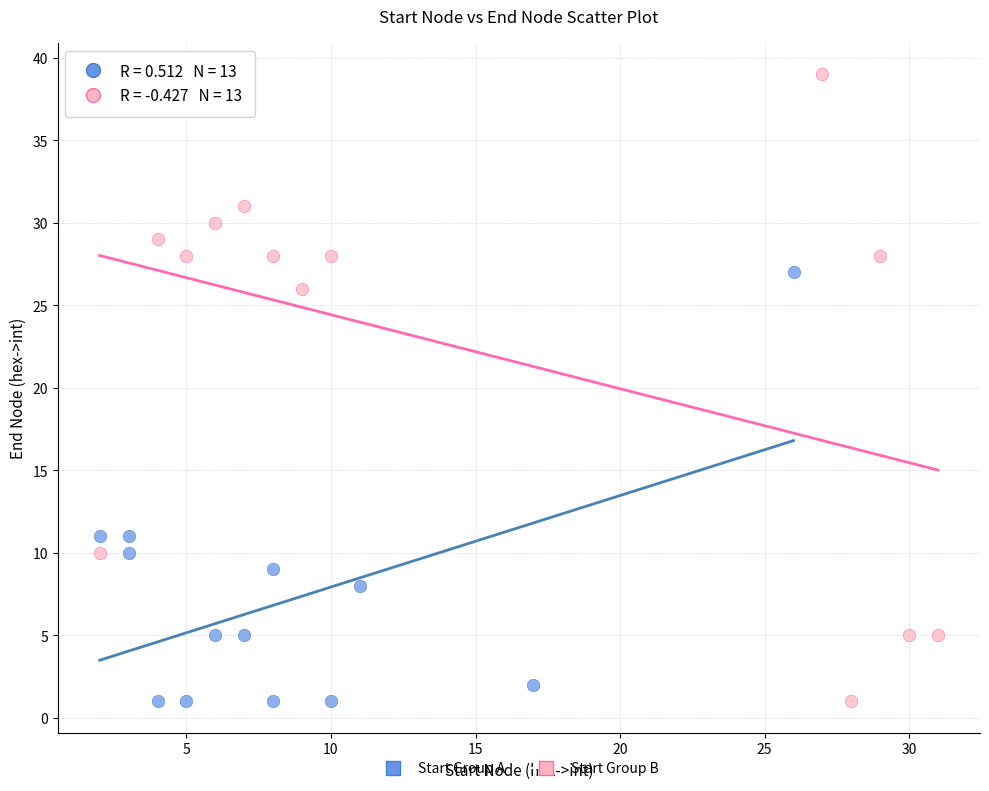

Which series has the largest Y range (max minus min)?

Start Group B